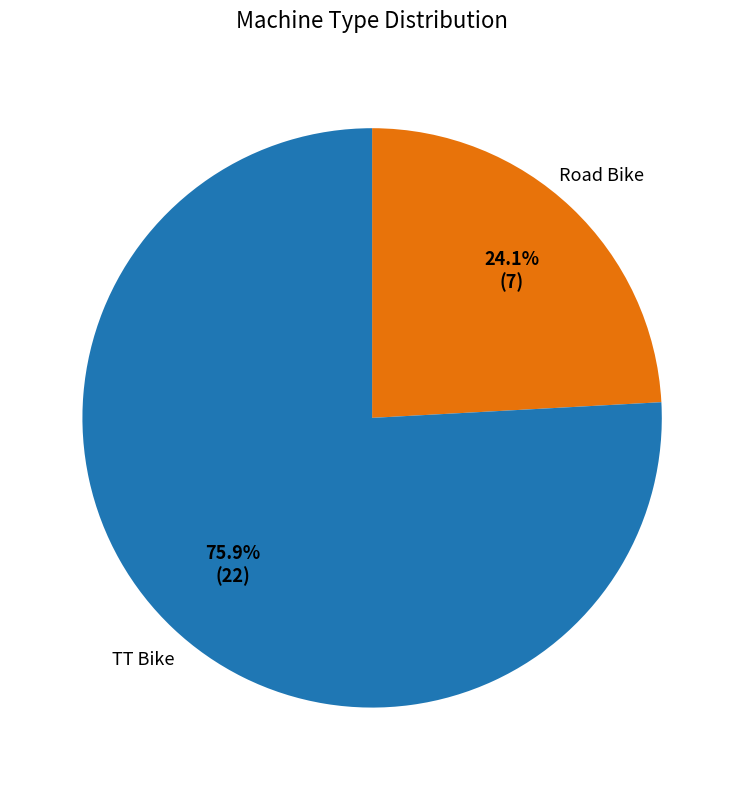

Which category has the biggest portion of the pie?

TT Bike